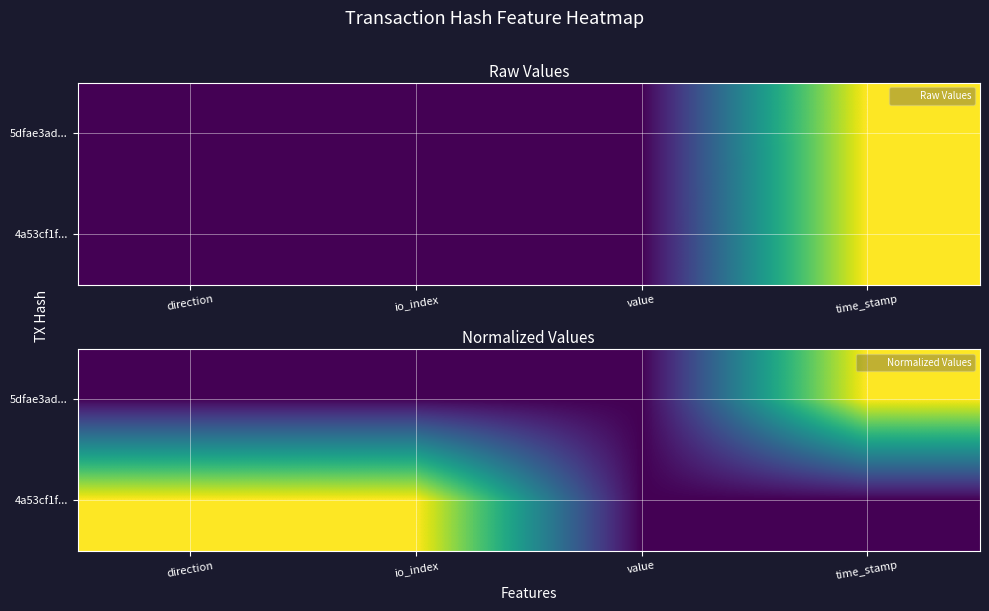

At which label does 5dfae3ad... reach its peak?

time_stamp